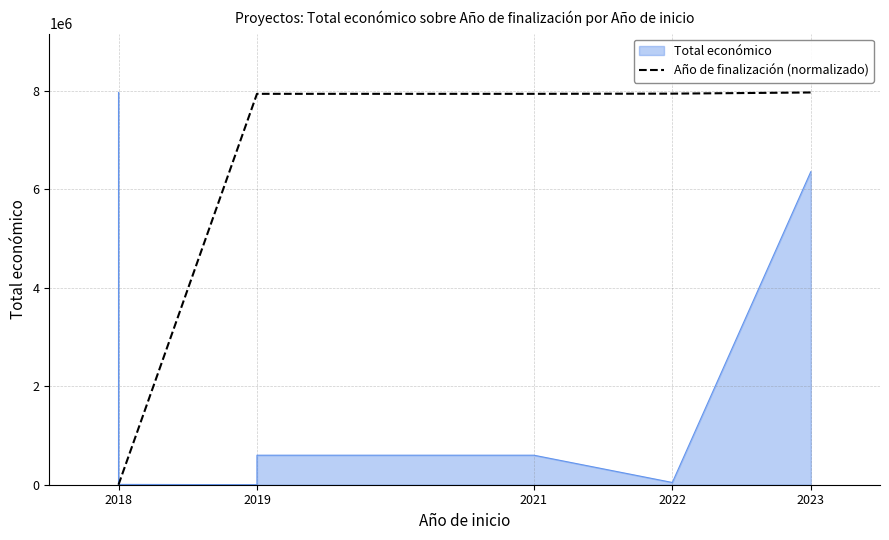

Does the chart have visible grid lines?

Yes